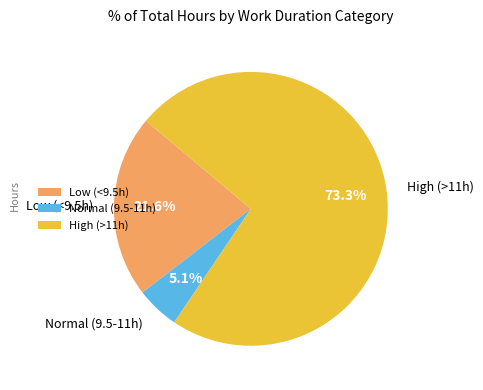

Rank the categories by value from highest to lowest.

High (>11h), Low (<9.5h), Normal (9.5-11h)